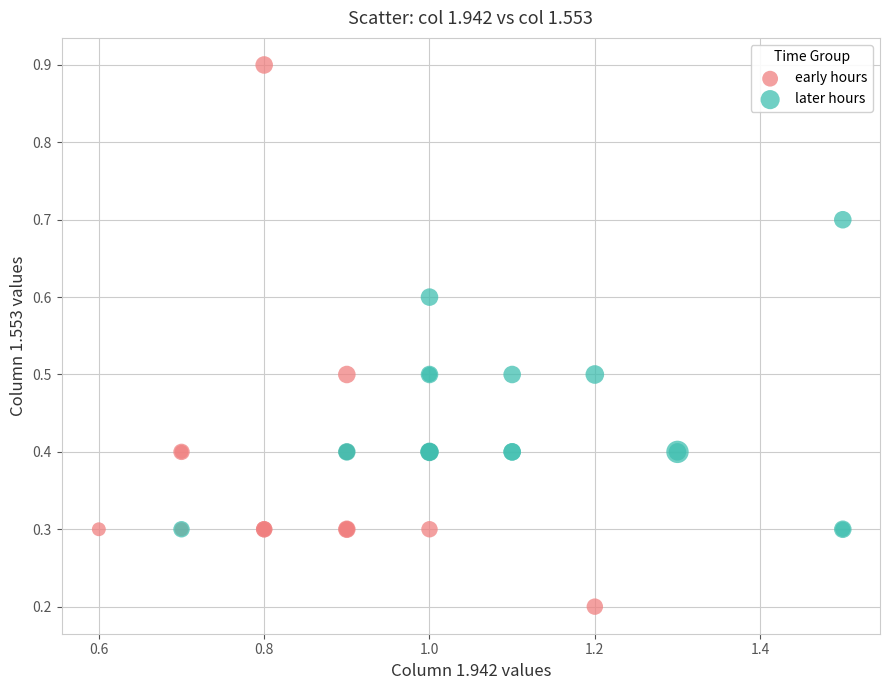

Which series reaches the maximum Y coordinate?

early hours